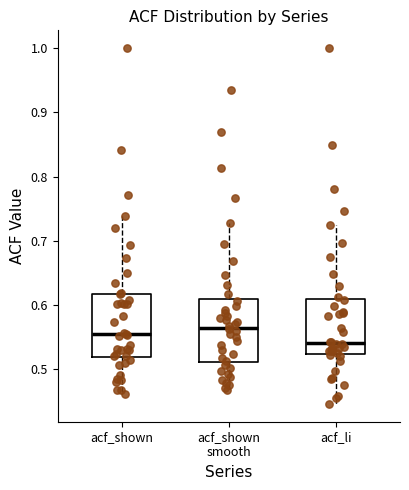

Where does the lower whisker of the box for acf_shown smooth end on the y-axis? The values are not printed on the chart, so give them approximately, as read against the axis.

0.47